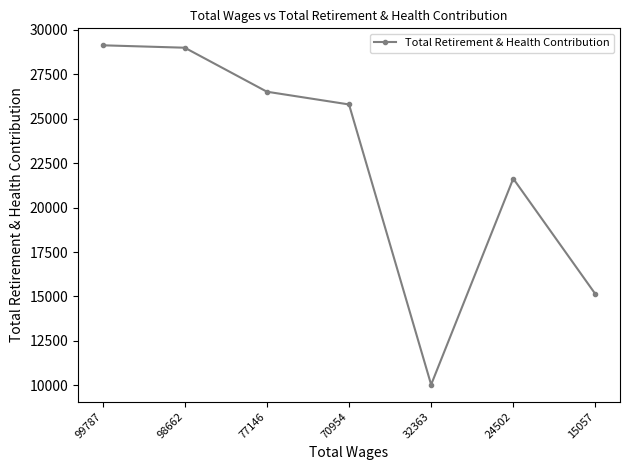

Reading right to left, transcribe all the data shown in this chart.

15057=15133	24502=21631	32363=10031	70954=25807	77146=26524	98662=29001	99787=29137